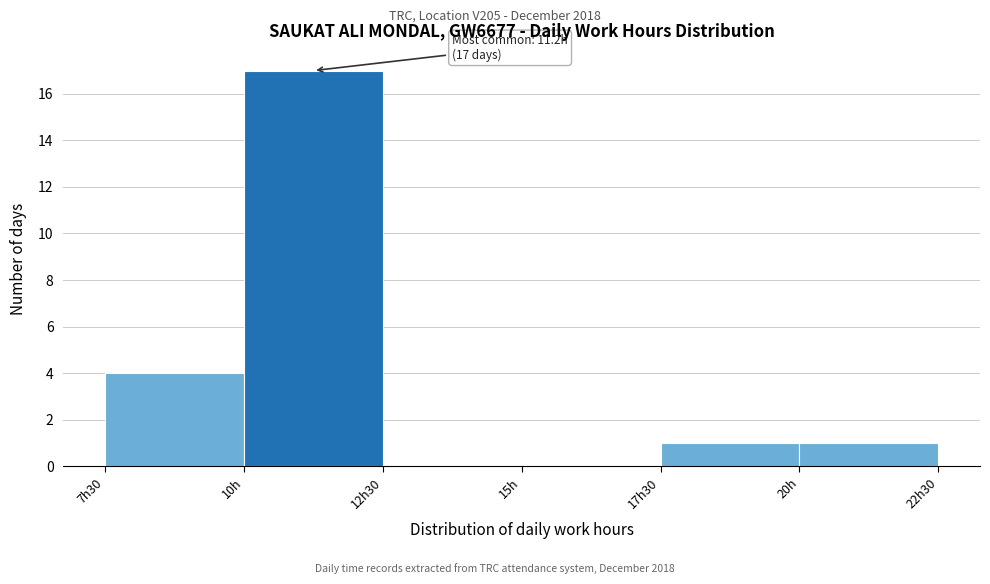

Reading left to right, what are all the values shown in this chart?

7h30=4	10h=17	12h30=0	15h=0	17h30=1	20h=1